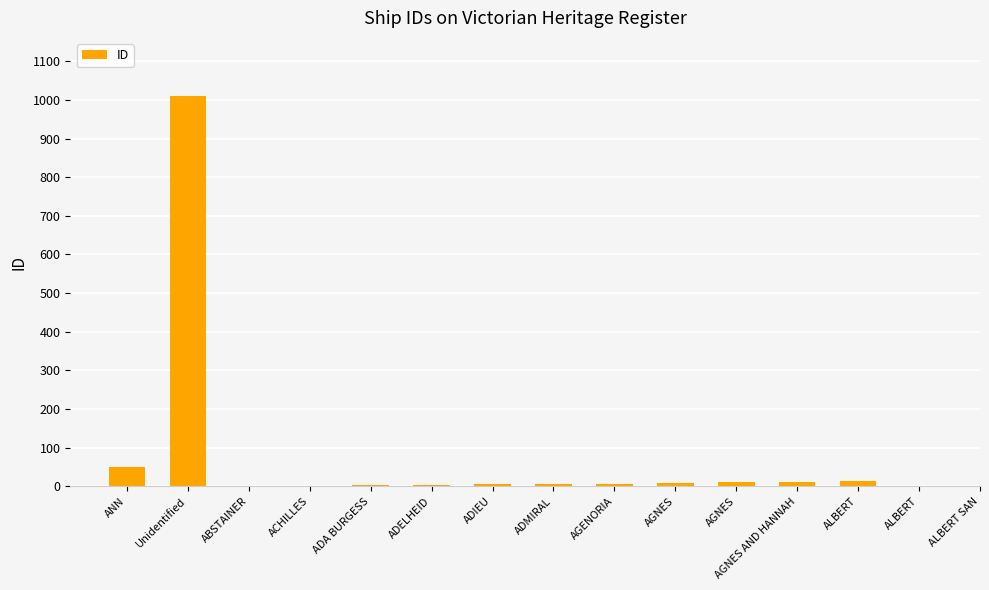

What is the sum of the values at AGENORIA and ALBERT?

18